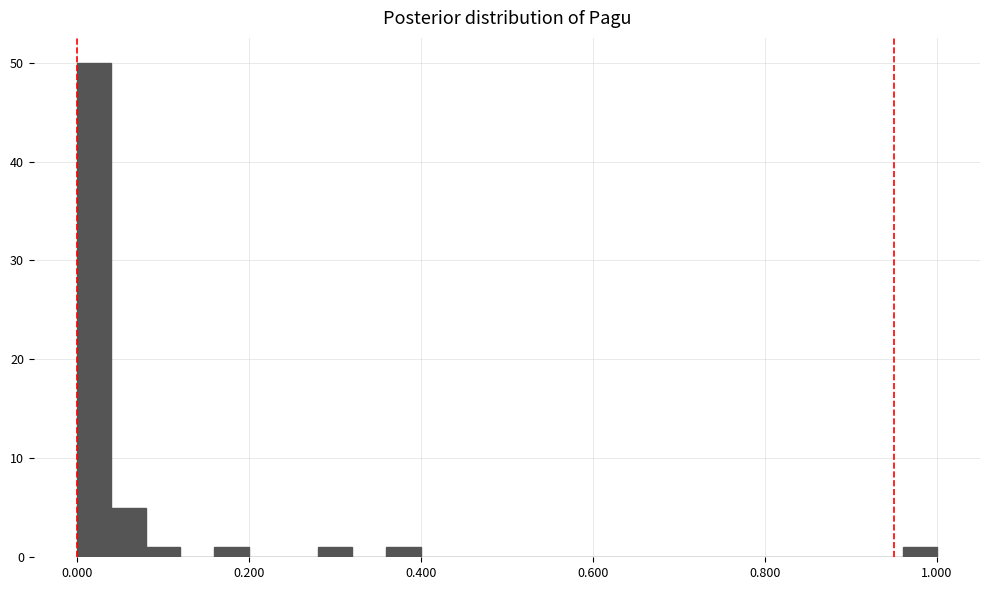

Around what value on the x-axis is the tallest bar? Give the approximate position of its centre, as read against the axis.

0.02